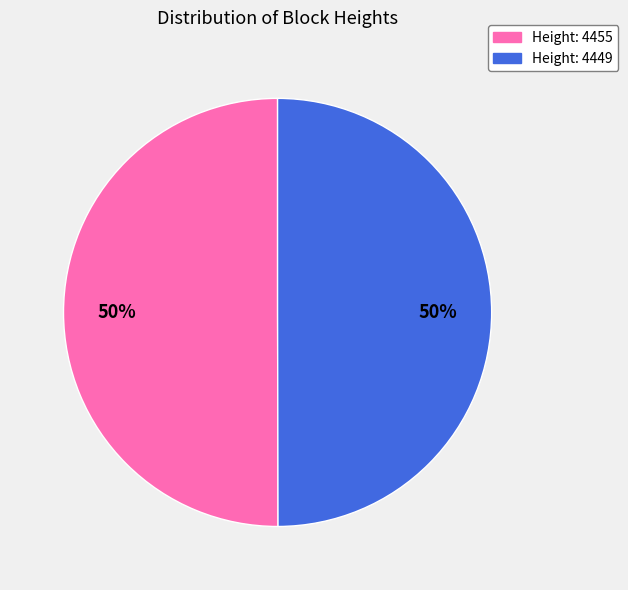

Is it true that Height: 4449 is 50% of the pie?

True